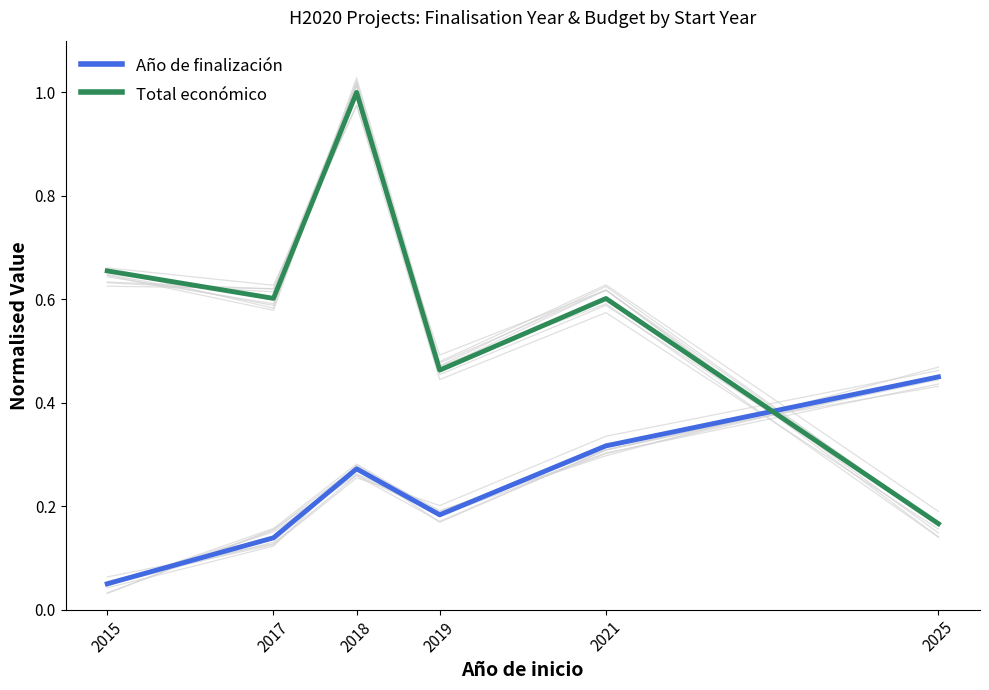

What is the total value across all series at 2017?

0.7